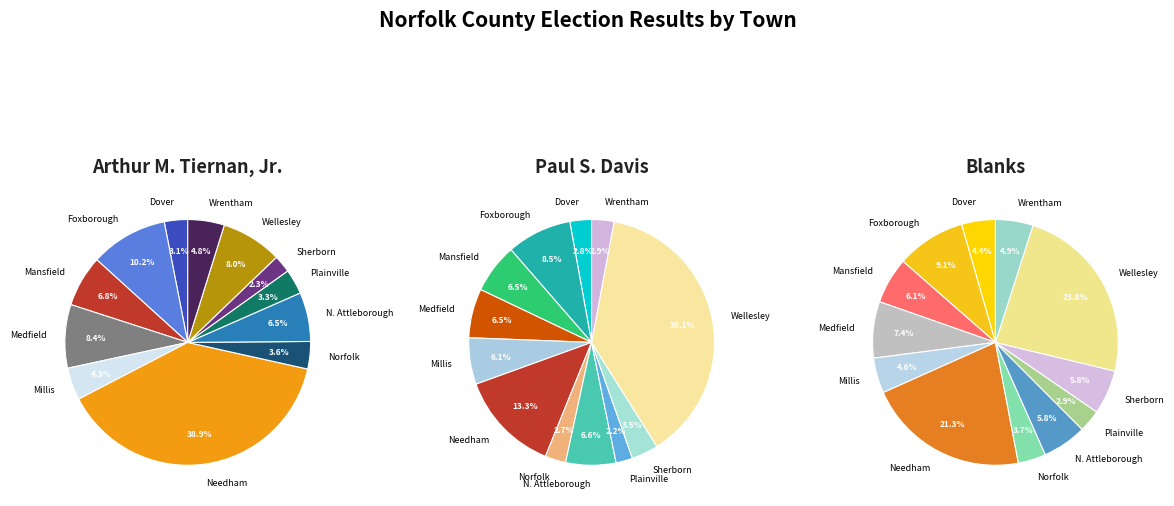

What percentage is the Sherborn slice, to the nearest percent?

6%